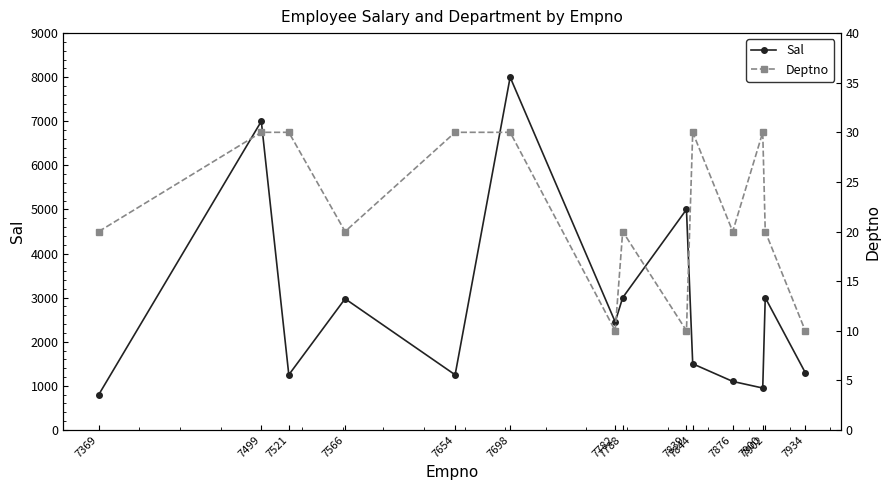

List the series in order of their peak value, highest first.

Sal, Deptno